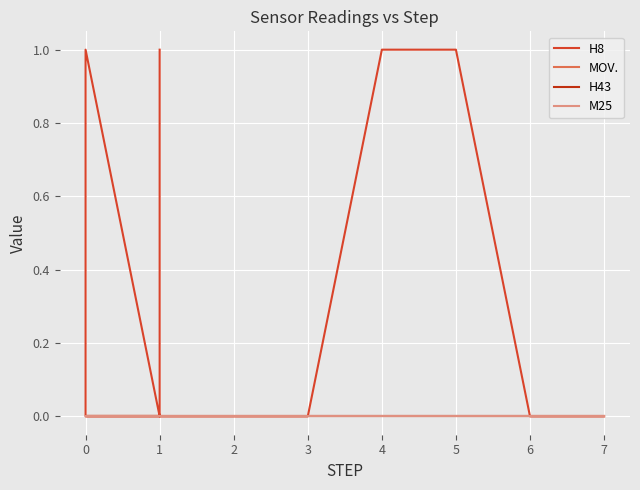

How many interior local peaks does the H8 series have?

1